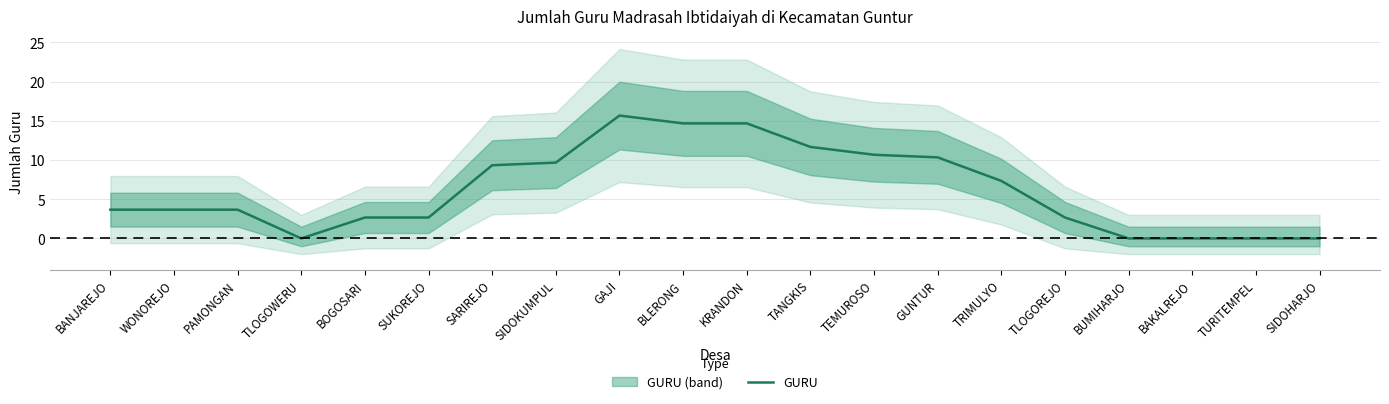

Which has a higher value, SARIREJO or TEMUROSO?

TEMUROSO